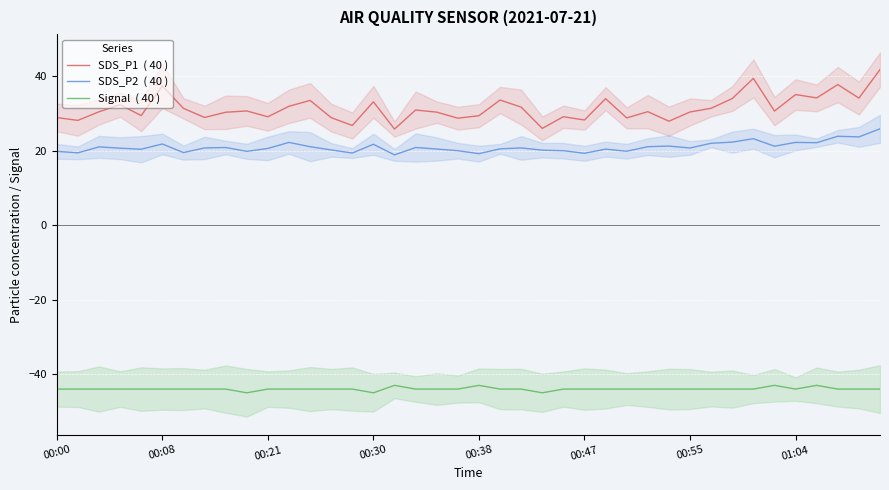

List the series in order of their peak value, highest first.

SDS_P1  ( 40 ), SDS_P2  ( 40 ), Signal  ( 40 )